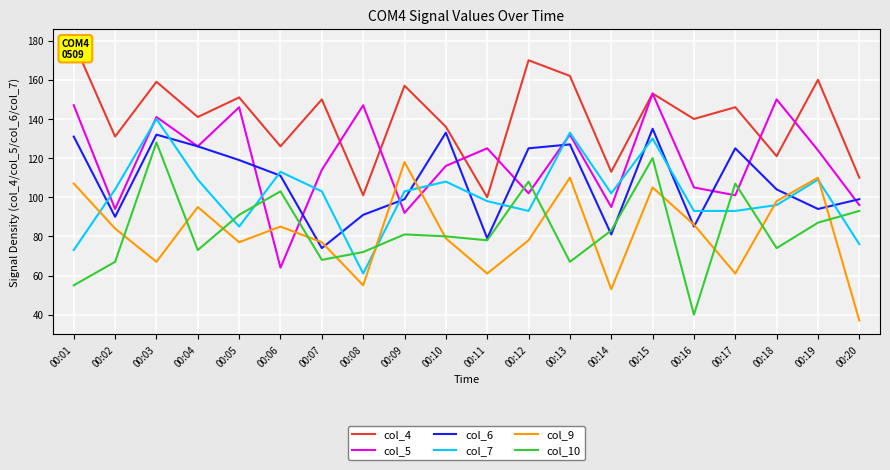

Reading left to right, list all the values displayed in this chart.

col_4: 00:01=179	00:02=131	00:03=159	00:04=141	00:05=151	00:06=126	00:07=150	00:08=101	00:09=157	00:10=136	00:11=100	00:12=170	00:13=162	00:14=113	00:15=153	00:16=140	00:17=146	00:18=121	00:19=160	00:20=110
col_5: 00:01=147	00:02=94	00:03=141	00:04=126	00:05=146	00:06=64	00:07=114	00:08=147	00:09=92	00:10=116	00:11=125	00:12=102	00:13=132	00:14=95	00:15=153	00:16=105	00:17=101	00:18=150	00:19=124	00:20=96
col_6: 00:01=131	00:02=90	00:03=132	00:04=126	00:05=119	00:06=111	00:07=74	00:08=91	00:09=99	00:10=133	00:11=79	00:12=125	00:13=127	00:14=81	00:15=135	00:16=85	00:17=125	00:18=104	00:19=94	00:20=99
col_7: 00:01=73	00:02=104	00:03=140	00:04=109	00:05=85	00:06=113	00:07=103	00:08=61	00:09=103	00:10=108	00:11=98	00:12=93	00:13=133	00:14=102	00:15=130	00:16=93	00:17=93	00:18=96	00:19=109	00:20=76
col_9: 00:01=107	00:02=84	00:03=67	00:04=95	00:05=77	00:06=85	00:07=77	00:08=55	00:09=118	00:10=79	00:11=61	00:12=78	00:13=110	00:14=53	00:15=105	00:16=86	00:17=61	00:18=98	00:19=110	00:20=37
col_10: 00:01=55	00:02=67	00:03=128	00:04=73	00:05=91	00:06=103	00:07=68	00:08=72	00:09=81	00:10=80	00:11=78	00:12=108	00:13=67	00:14=83	00:15=120	00:16=40	00:17=107	00:18=74	00:19=87	00:20=93